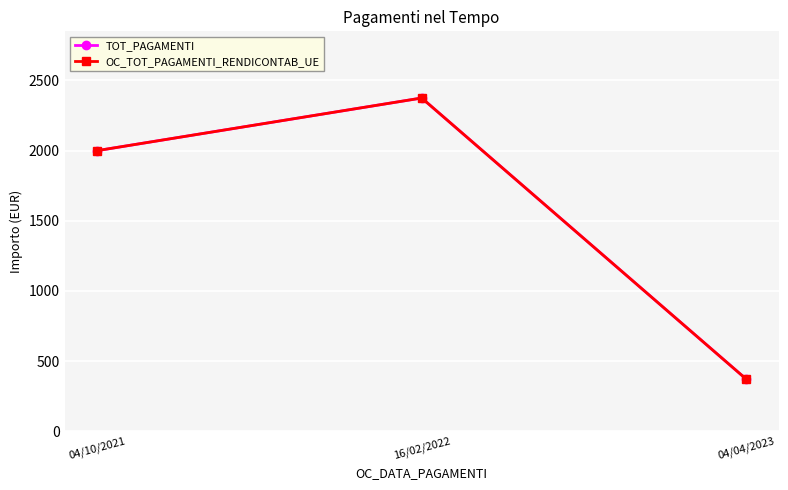

Is this an area chart (filled region under the line)?

No